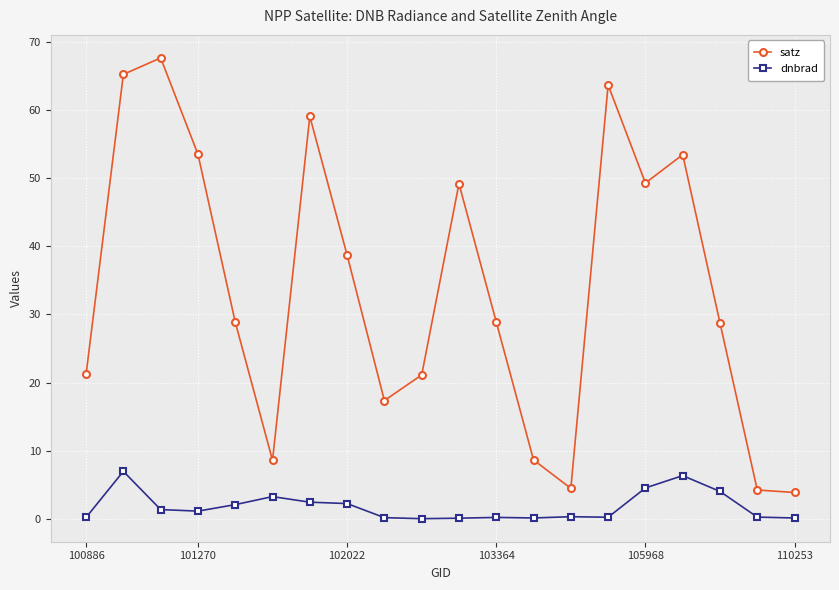

What is the difference between the maximum and minimum values in the dnbrad series?

6.9